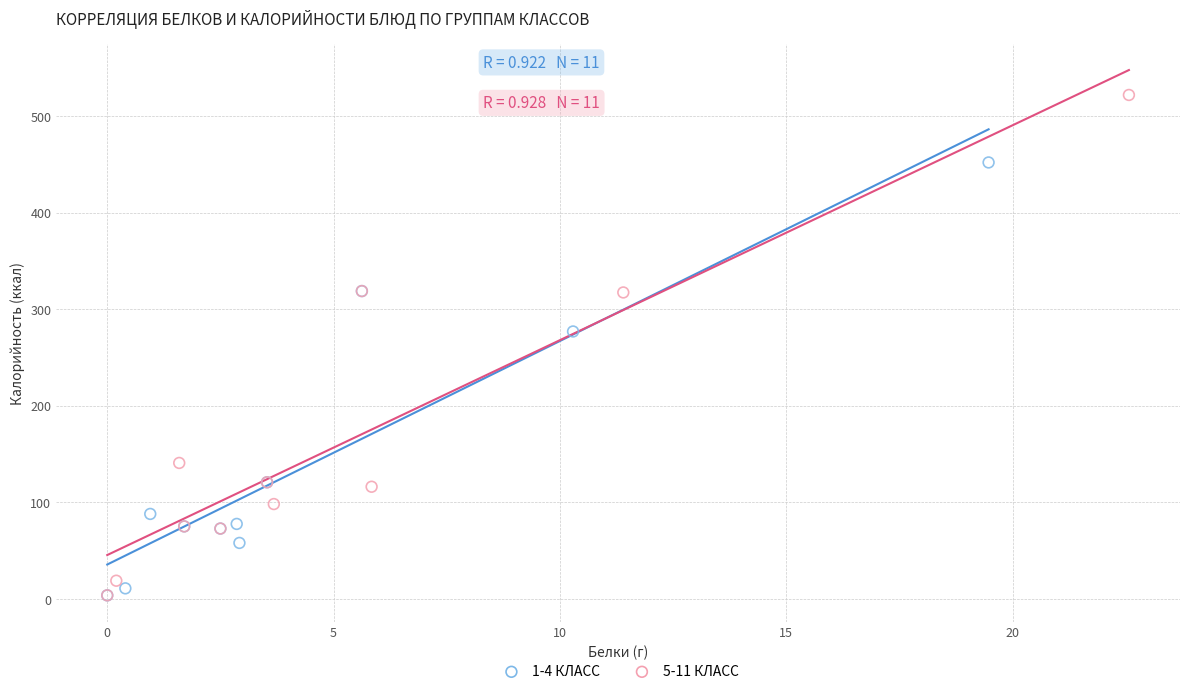

What are all the series names shown in the legend?

1-4 КЛАСС, 5-11 КЛАСС